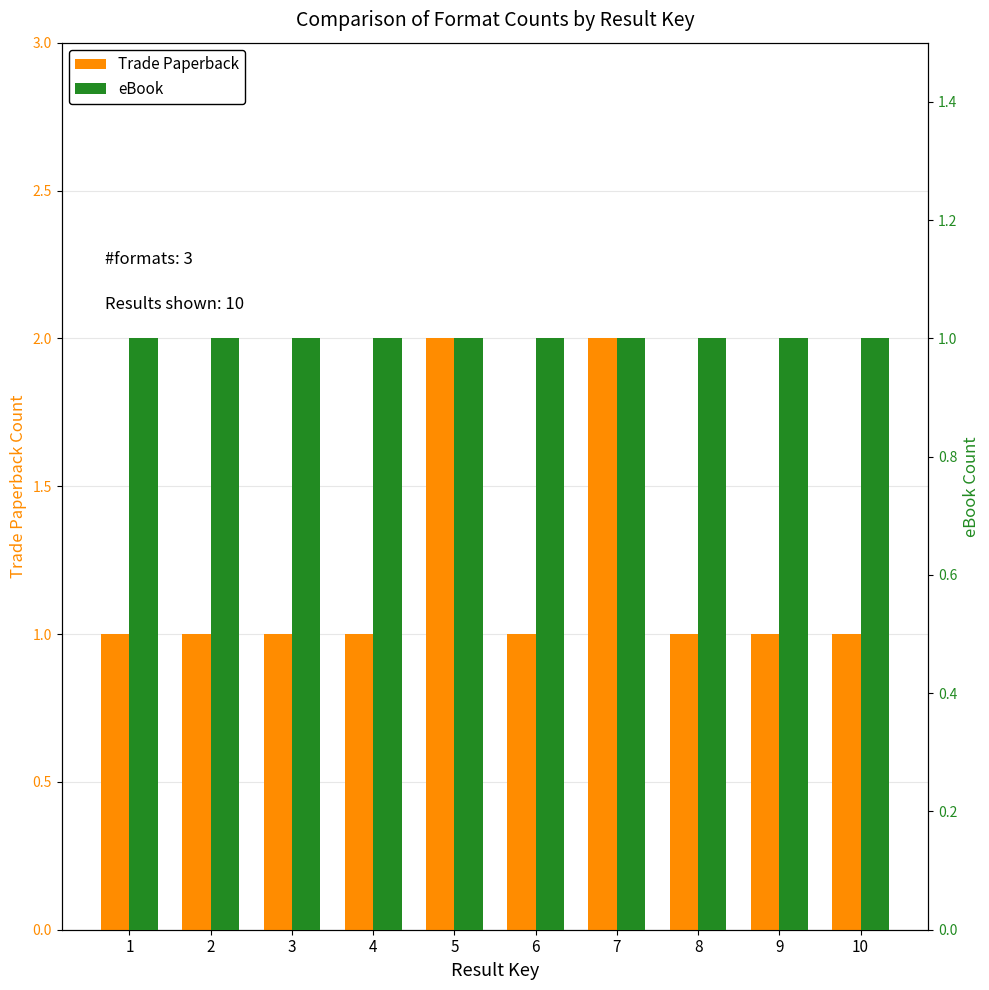

Read the Trade Paperback value at 8.

1